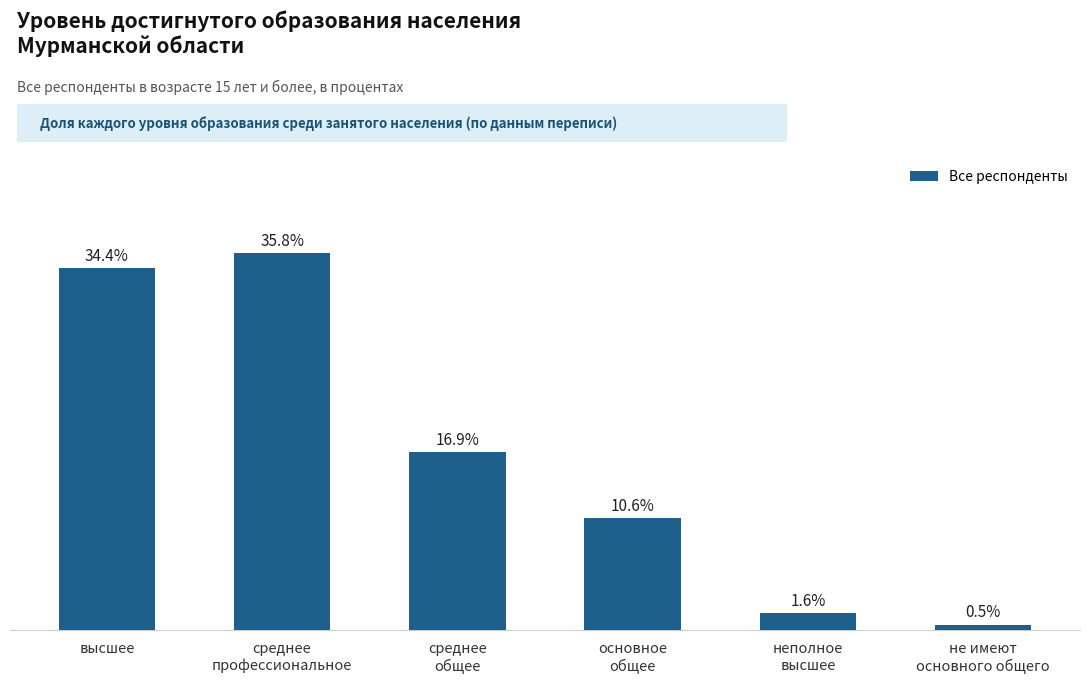

What is the label of the 6th bar from the right?

высшее